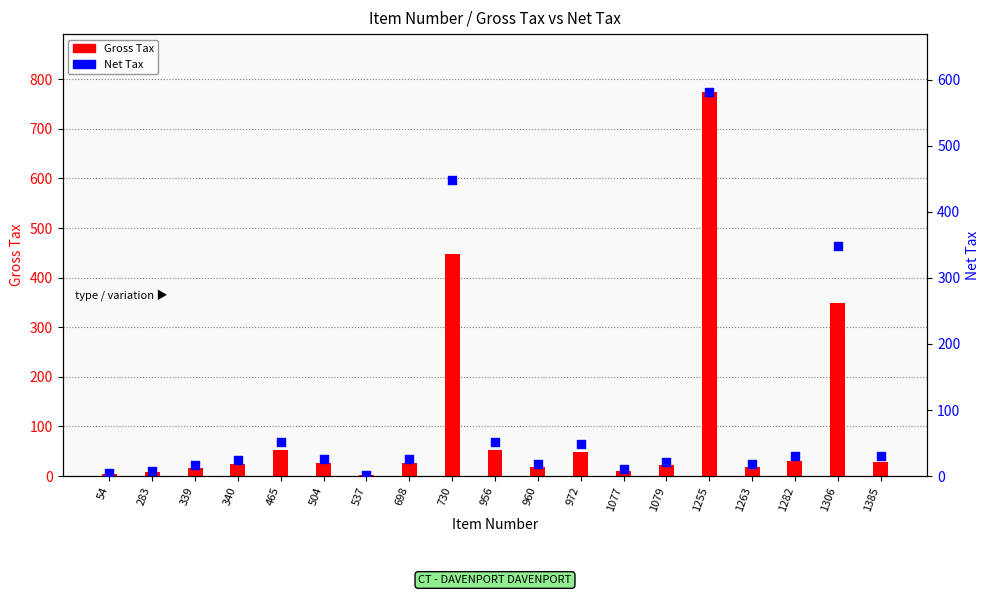

What are all the series names shown in the legend?

Gross Tax, Net Tax